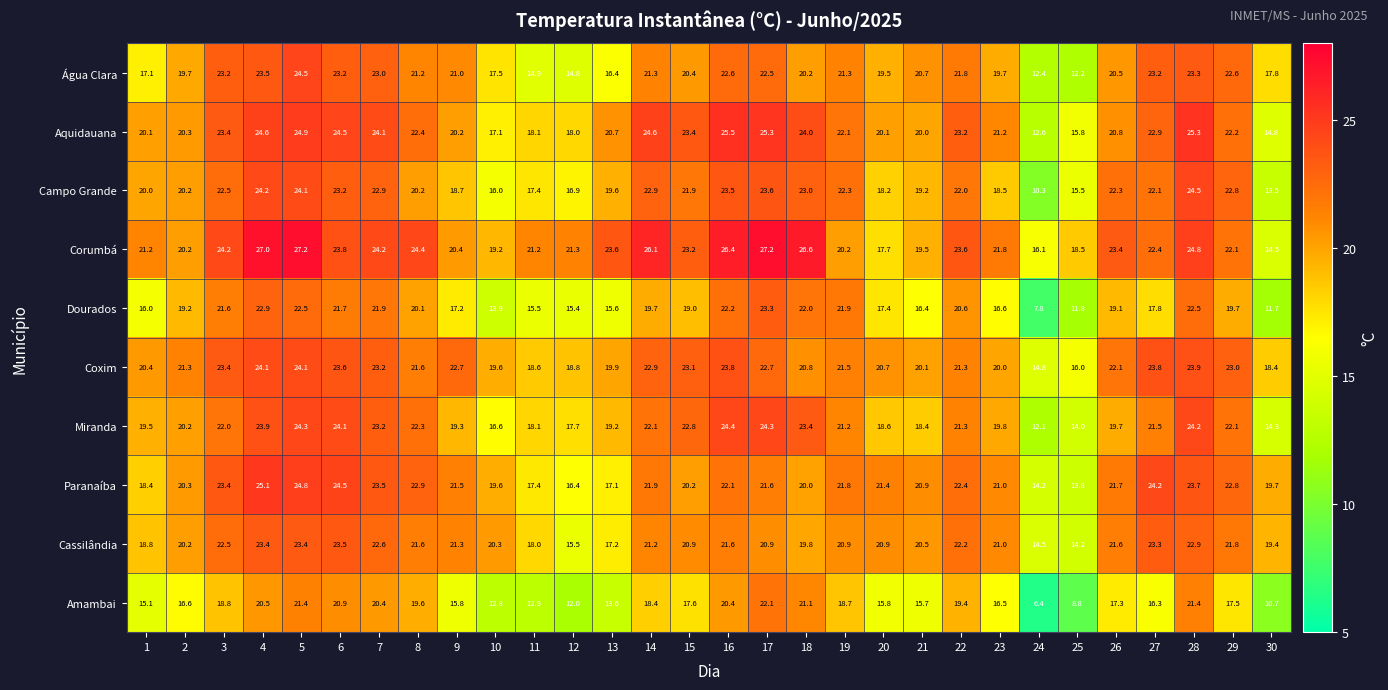

At which label does Corumbá first exceed 23?

3